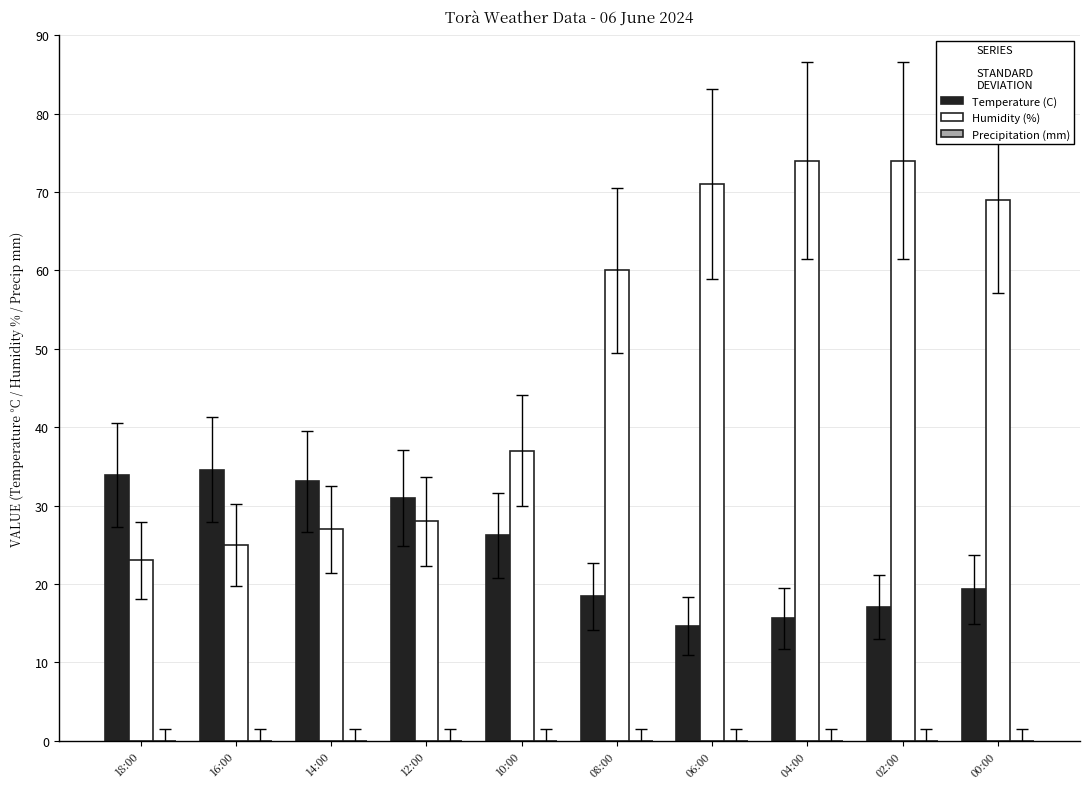

Which series has the largest total across all categories?

Humidity (%)